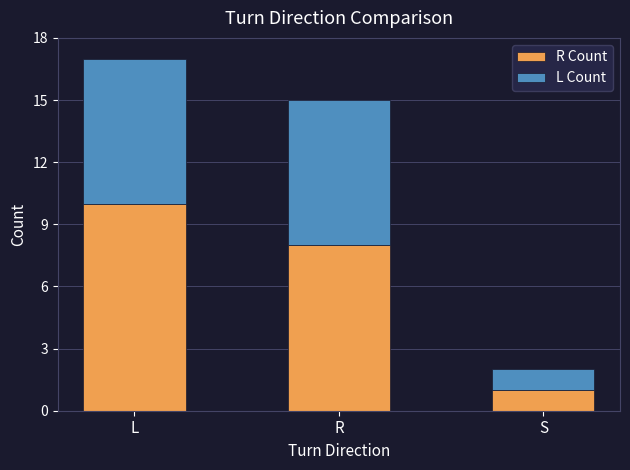

What is the total value across all series at R?

15